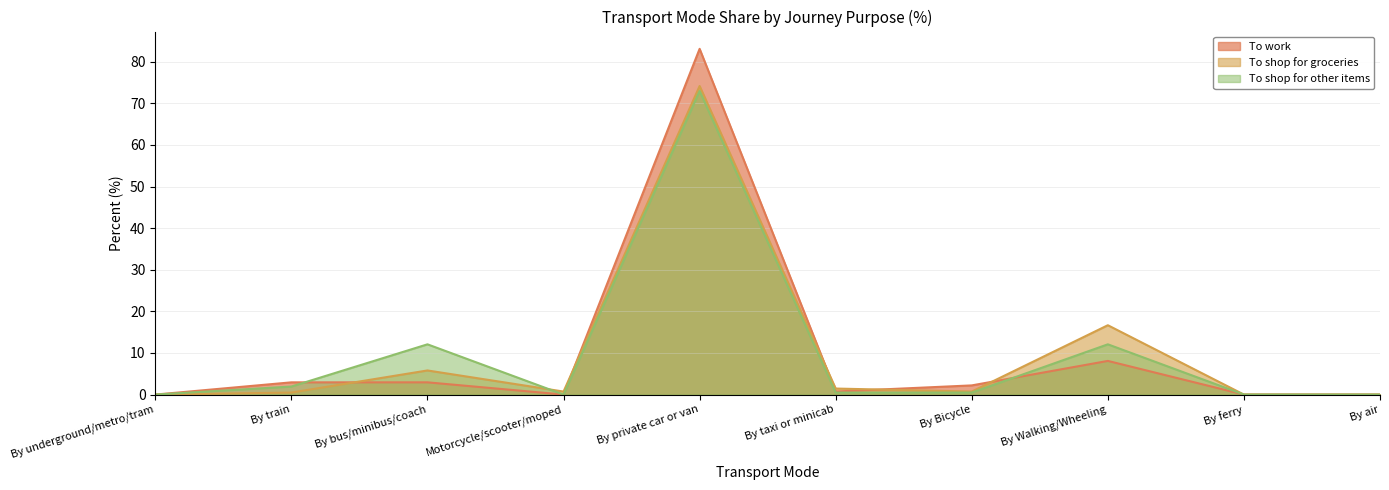

Reading right to left, transcribe all the data shown in this chart.

To work: 0.0	0.0	8.1	2.2	0.7	83.1	0.0	2.9	2.9	0.0
To shop for groceries: 0.0	0.0	16.7	0.7	1.4	74.2	0.7	5.8	0.5	0.0
To shop for other items: 0.0	0.0	12.1	0.5	0.5	72.9	0.0	12.1	1.9	0.0